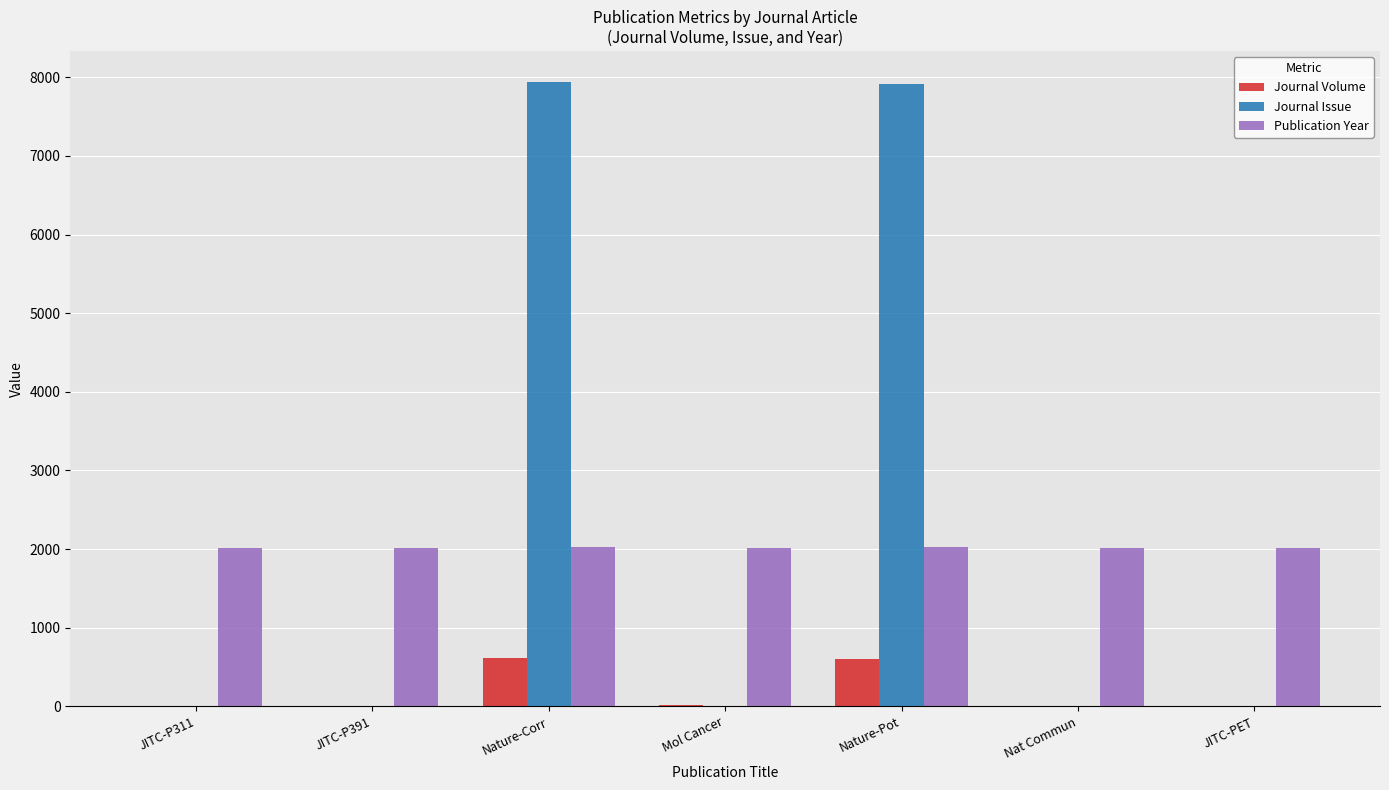

What are all the series names shown in the legend?

Journal Volume, Journal Issue, Publication Year